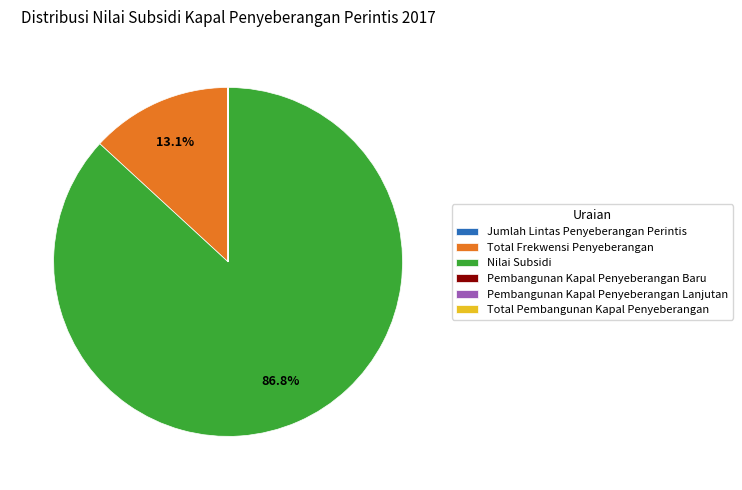

Which category has the biggest portion of the pie?

Nilai Subsidi